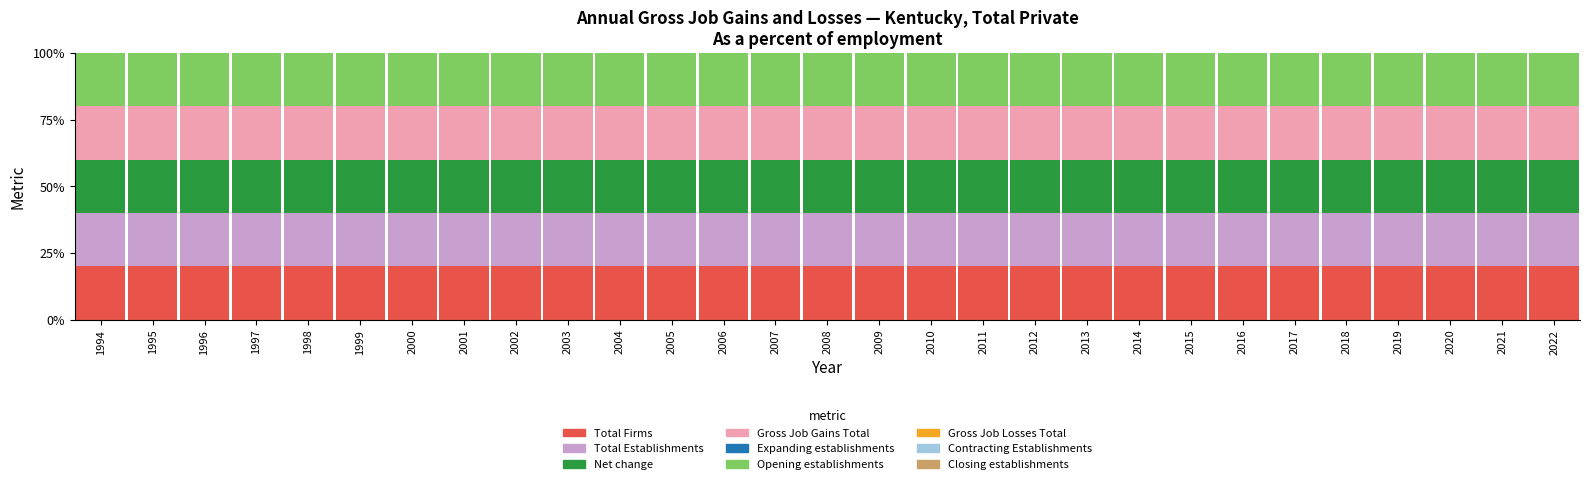

Which label corresponds to the largest value in the chart?

1994